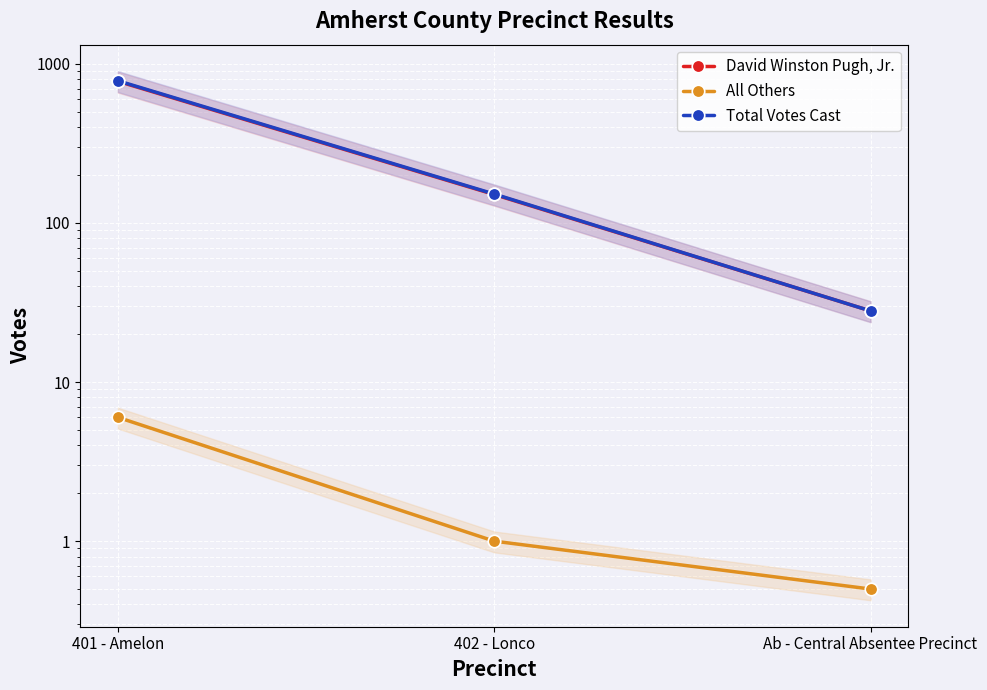

The value of David Winston Pugh, Jr. at 401 - Amelon is 452.2. True or false?

False